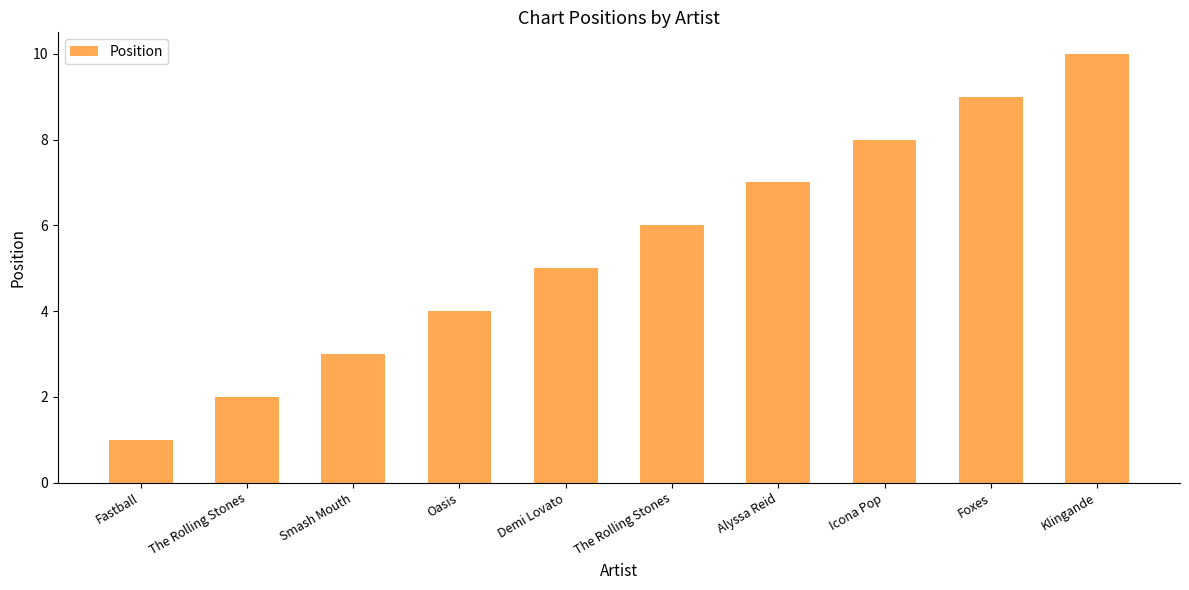

How many distinct data groups are displayed?

1